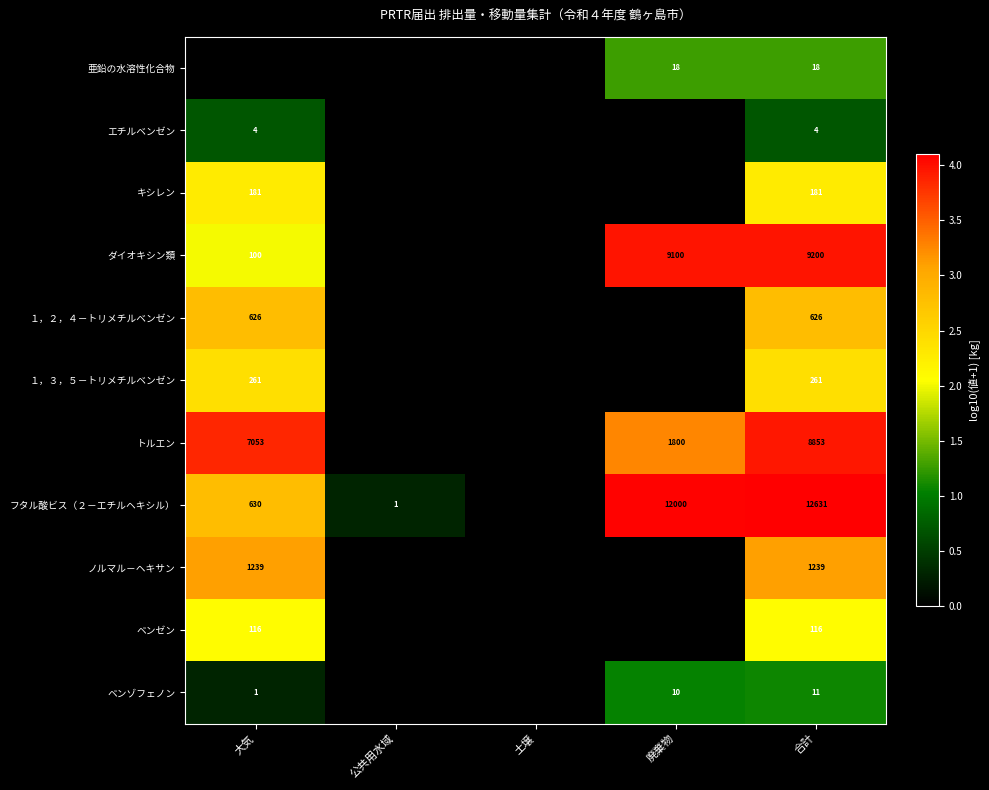

At how many categories does at least one series exceed 1?

3